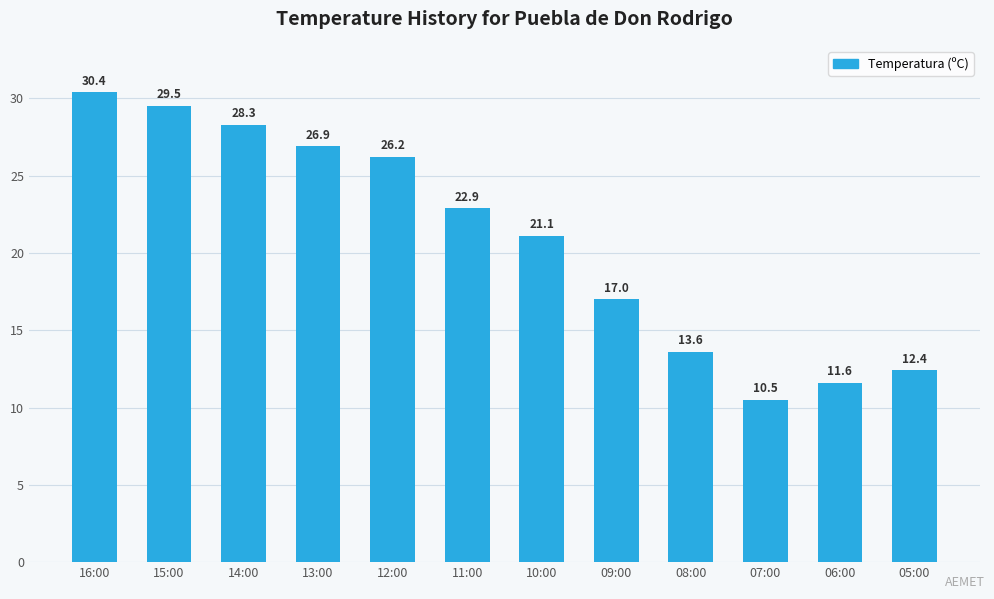

Count the number of categories in the chart.

12